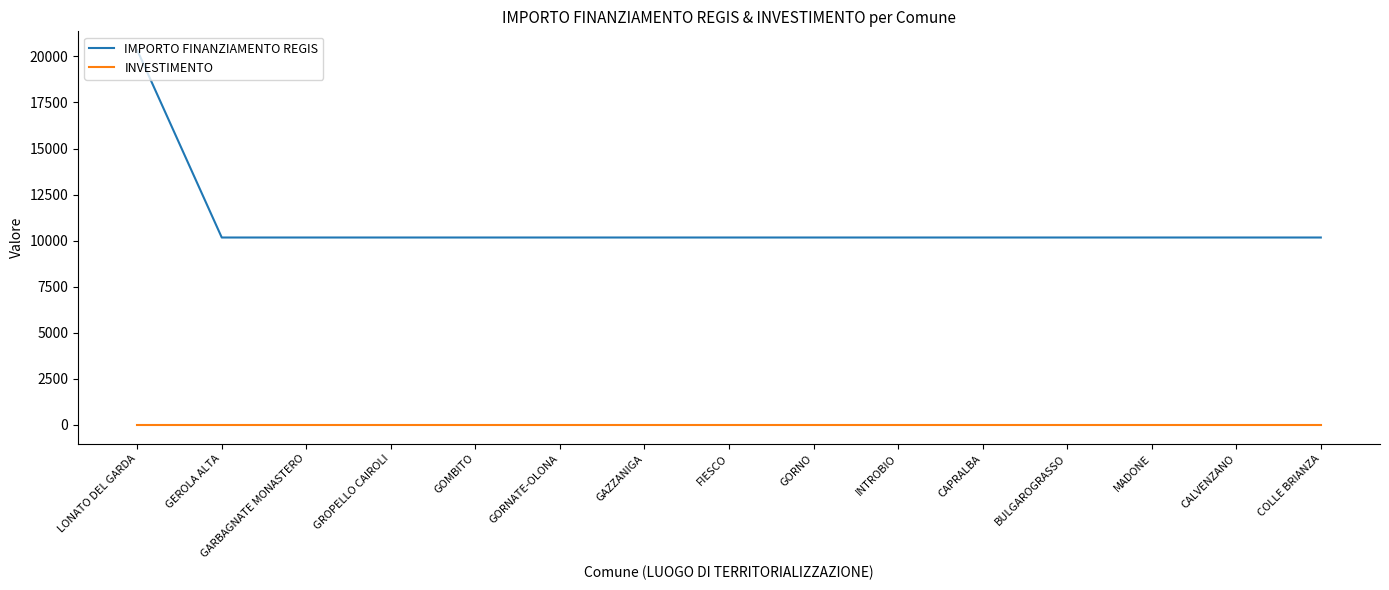

List the series in order of their peak value, highest first.

IMPORTO FINANZIAMENTO REGIS, INVESTIMENTO